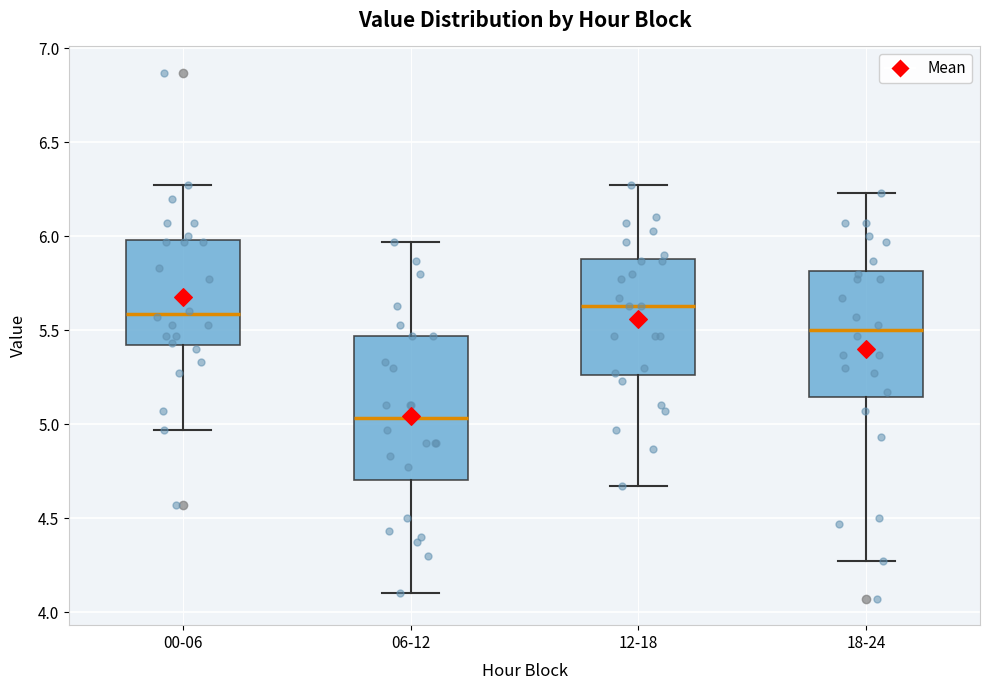

Which box has the lowest median line?

06-12